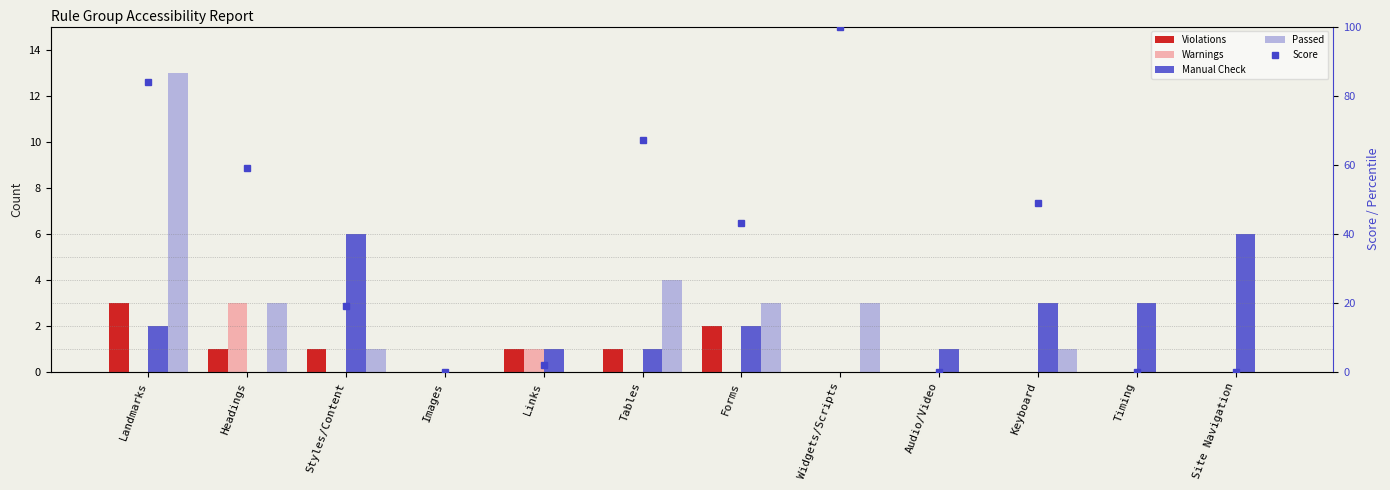

Which category has the highest value in the Manual Check series?

Styles/Content